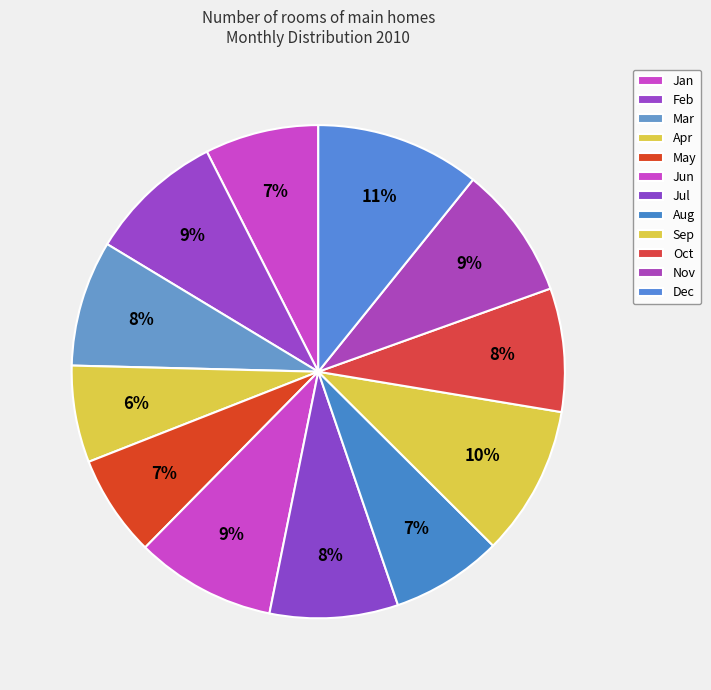

What is the smallest slice in the pie chart?

Apr